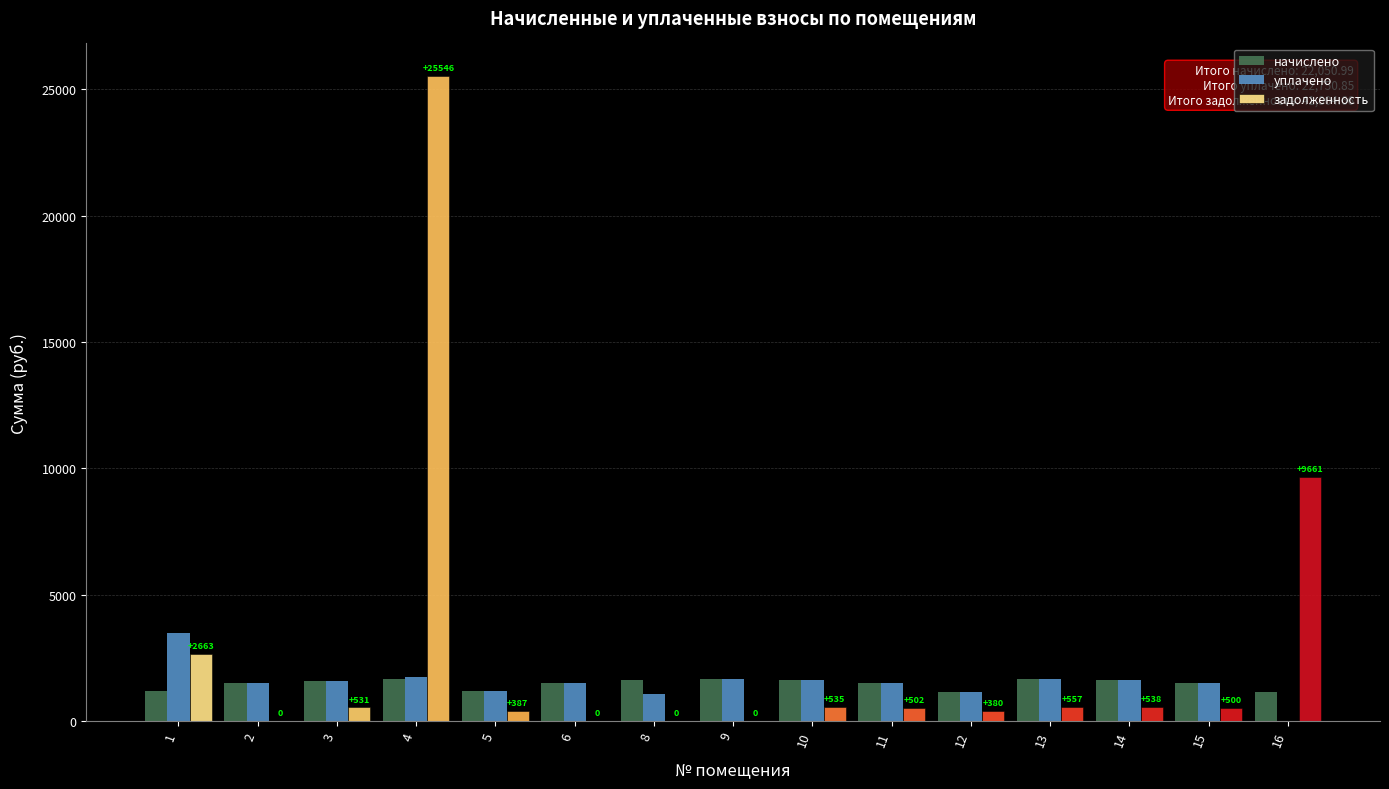

Between 2 and 13, which series saw the biggest shift?

задолженность